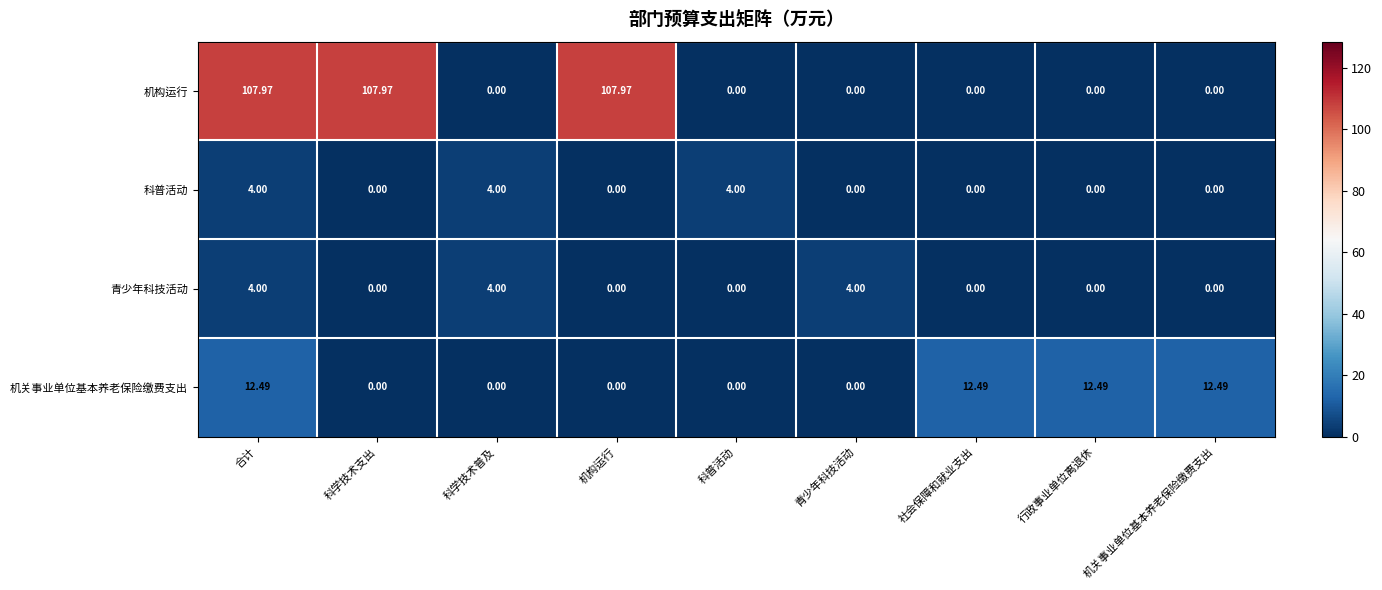

Count the number of categories in the chart.

9